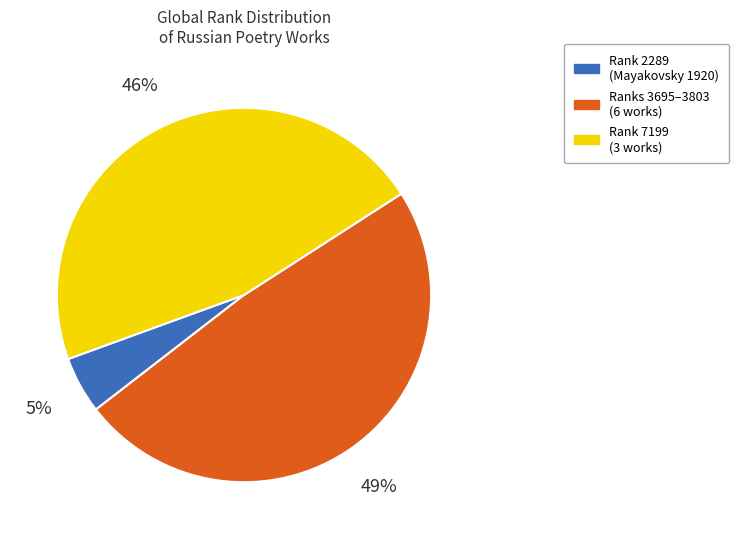

How many segments does this pie chart have?

3